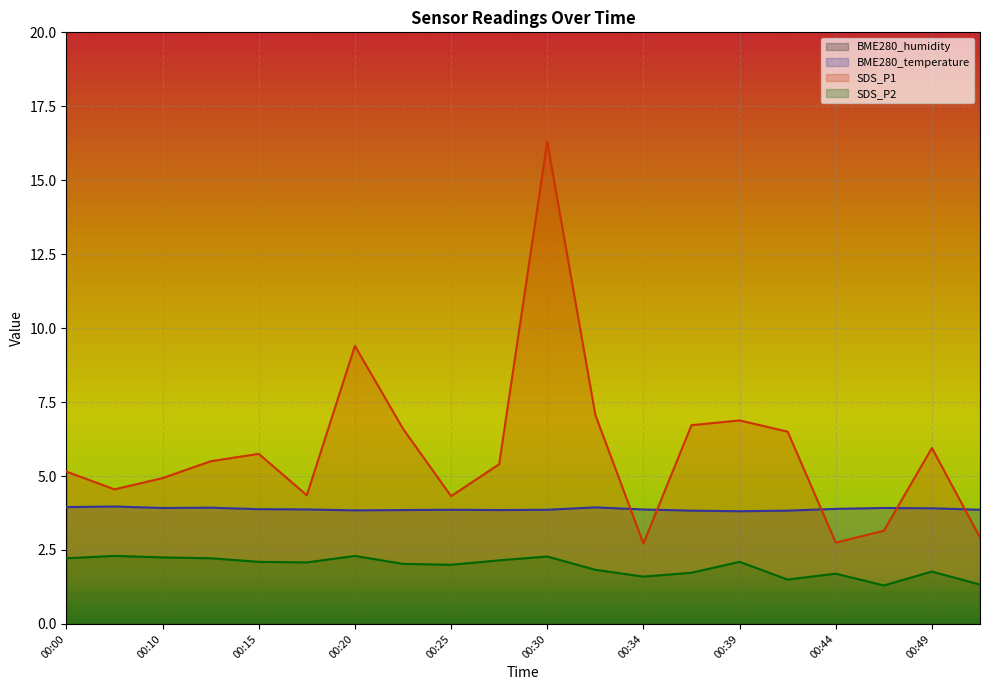

The value of SDS_P2 at 00:49 is 1.8. True or false?

True